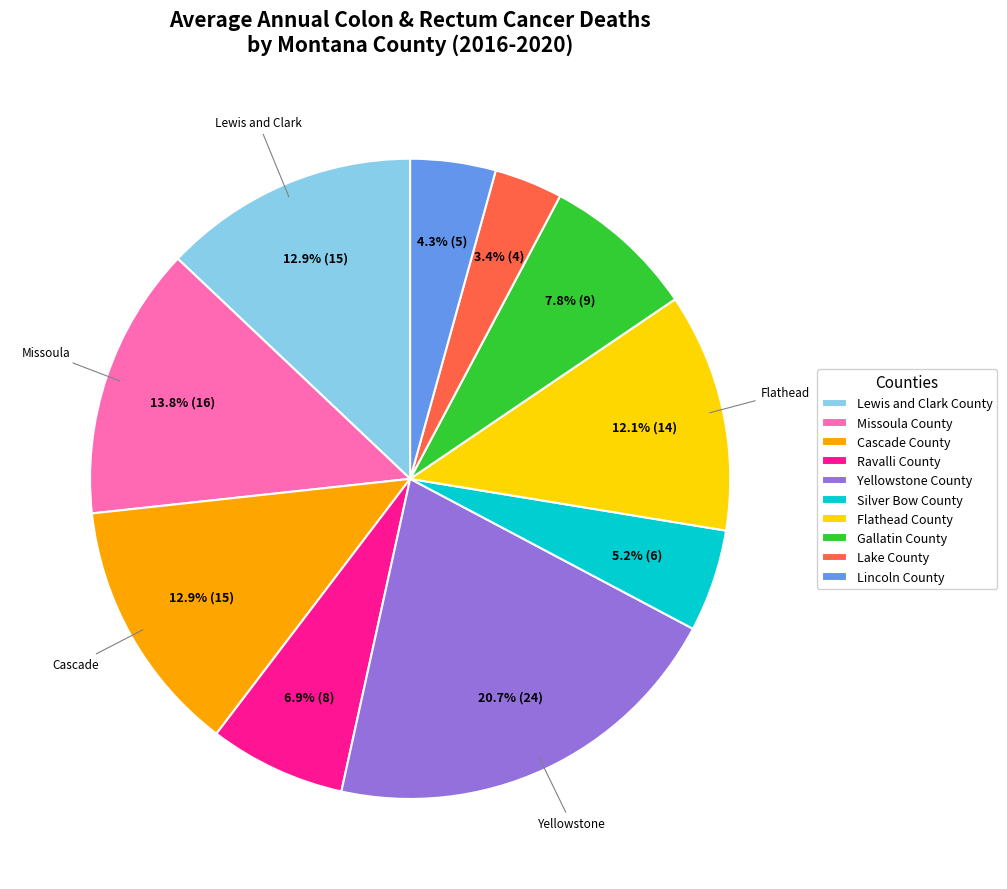

What percentage is the Silver Bow County slice, to the nearest percent?

5%